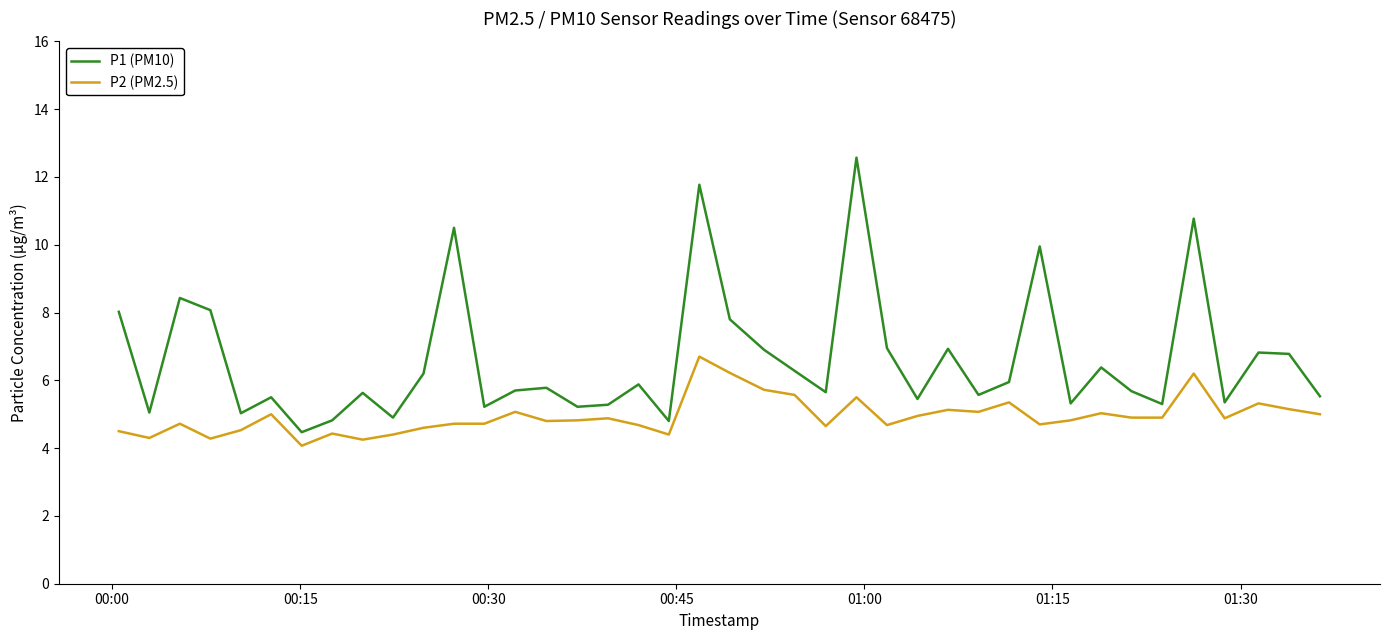

What is the greatest value displayed?

12.6